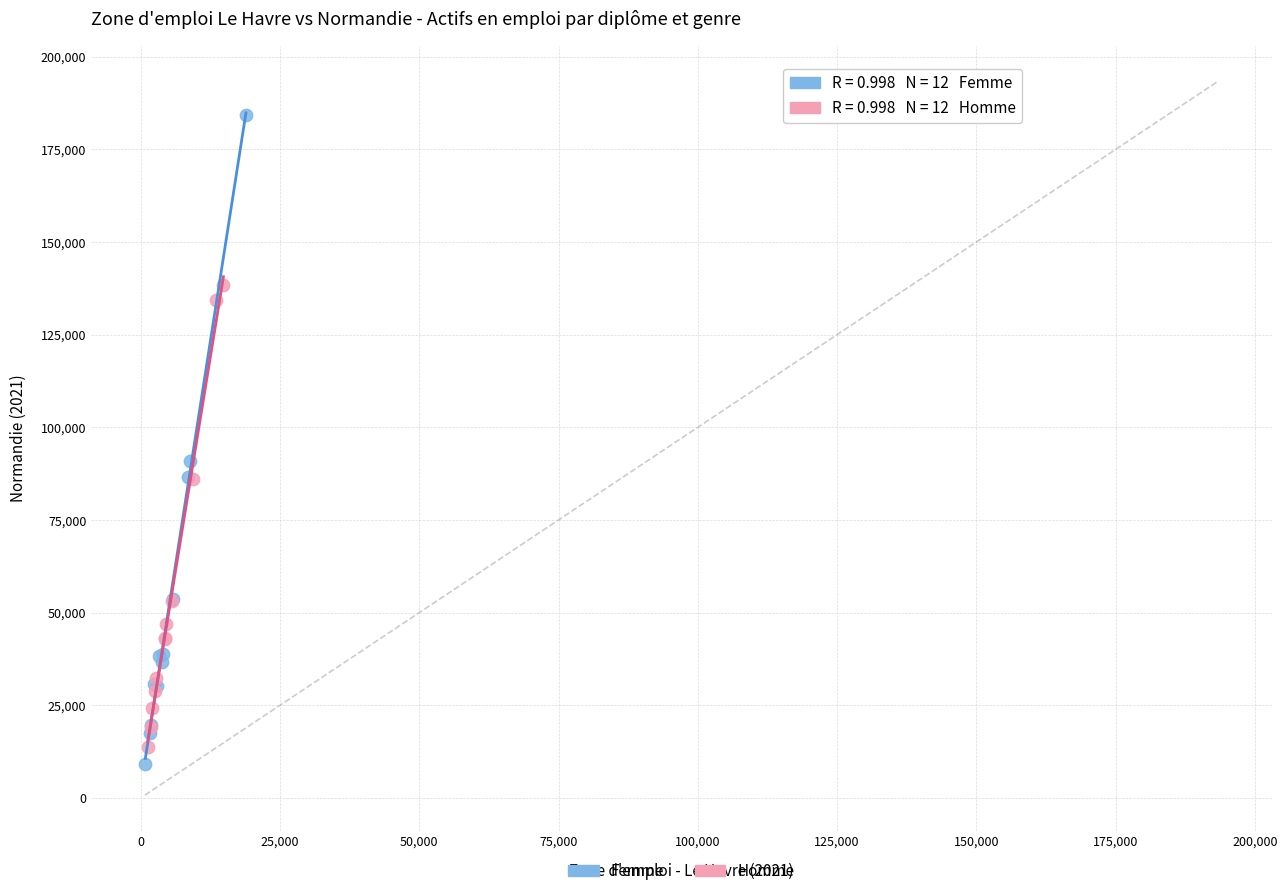

Which series has the widest spread of Y values?

Femme